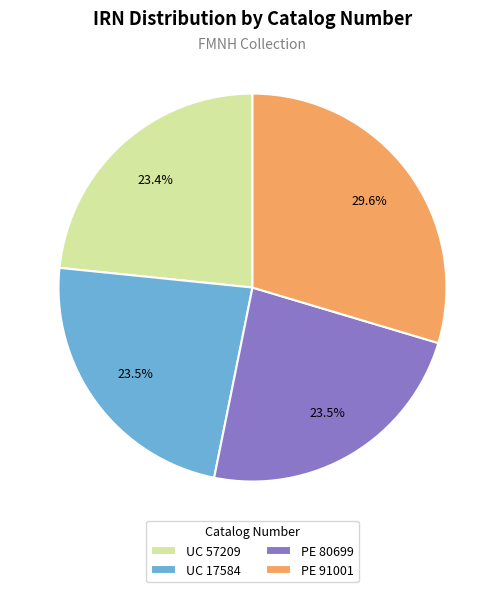

Which has a higher value, UC 57209 or PE 91001?

PE 91001